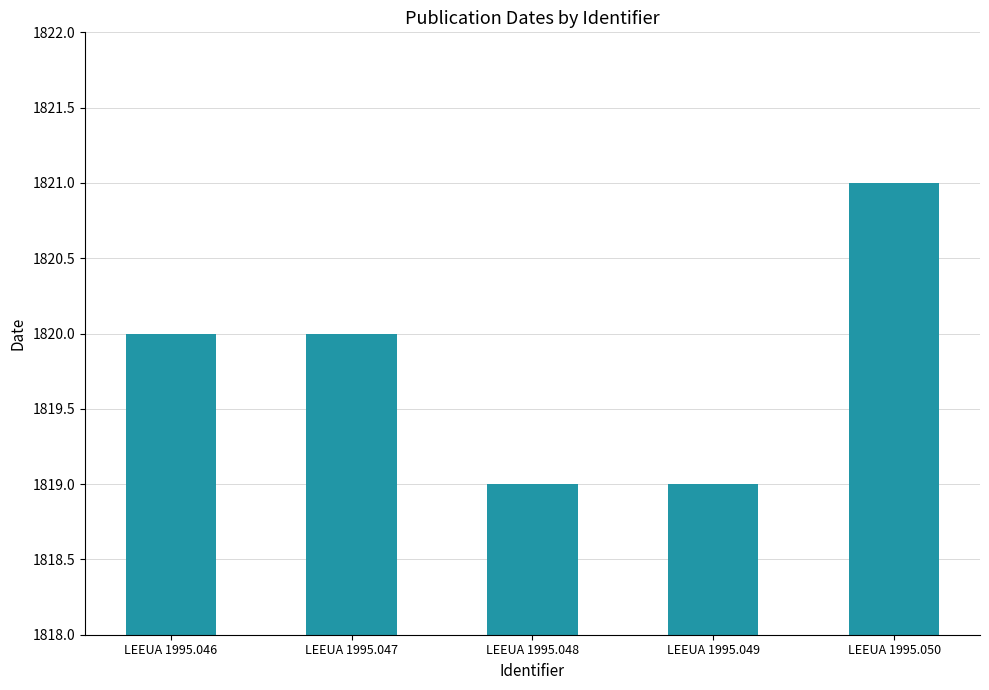

Which label corresponds to the largest value in the chart?

LEEUA 1995.050